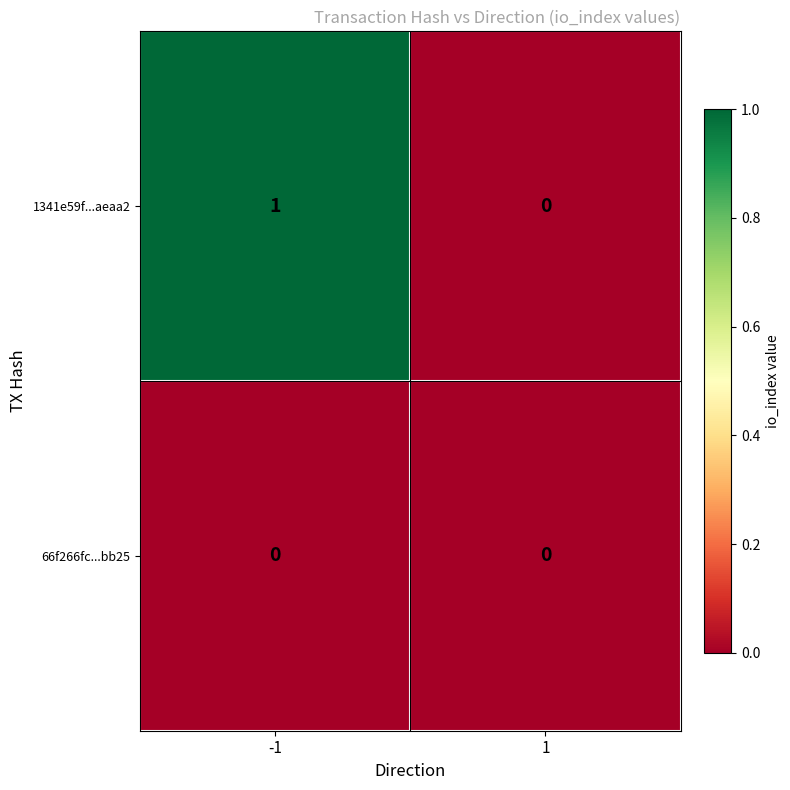

List the series in order of their peak value, lowest first.

66f266fc...bb25, 1341e59f...aeaa2